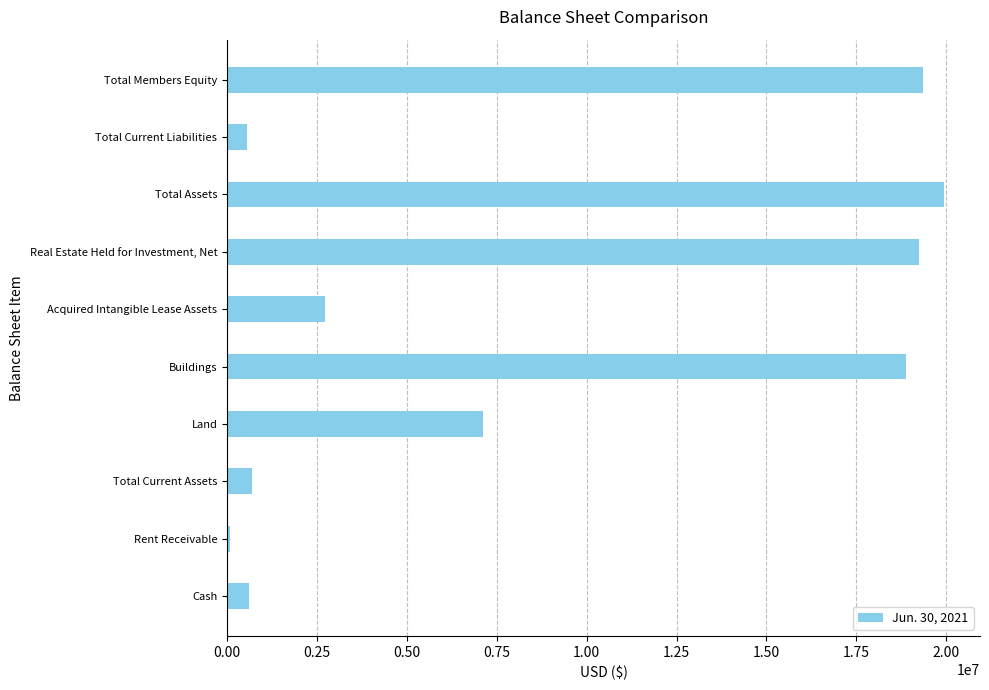

What is the greatest value displayed?

19940831